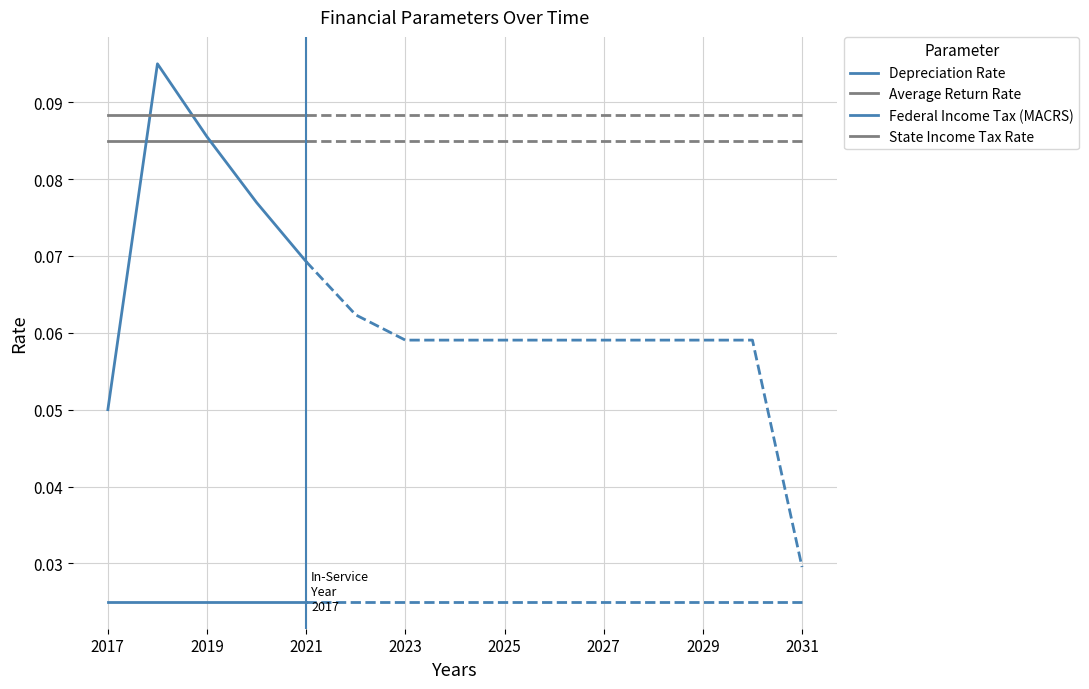

Where is Average Return Rate nearest to the value 0?

2017